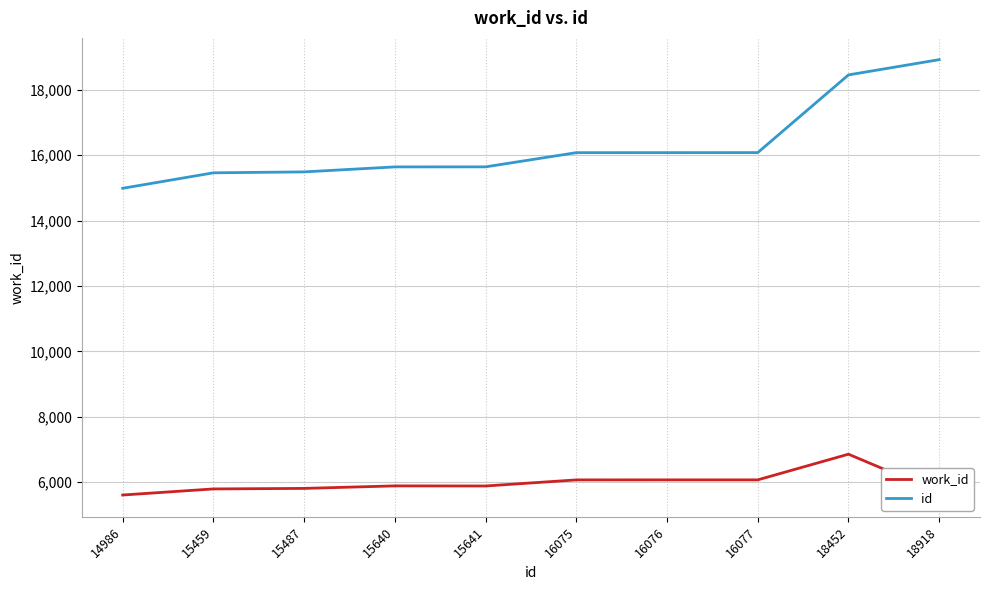

What is the smallest value displayed?

5610